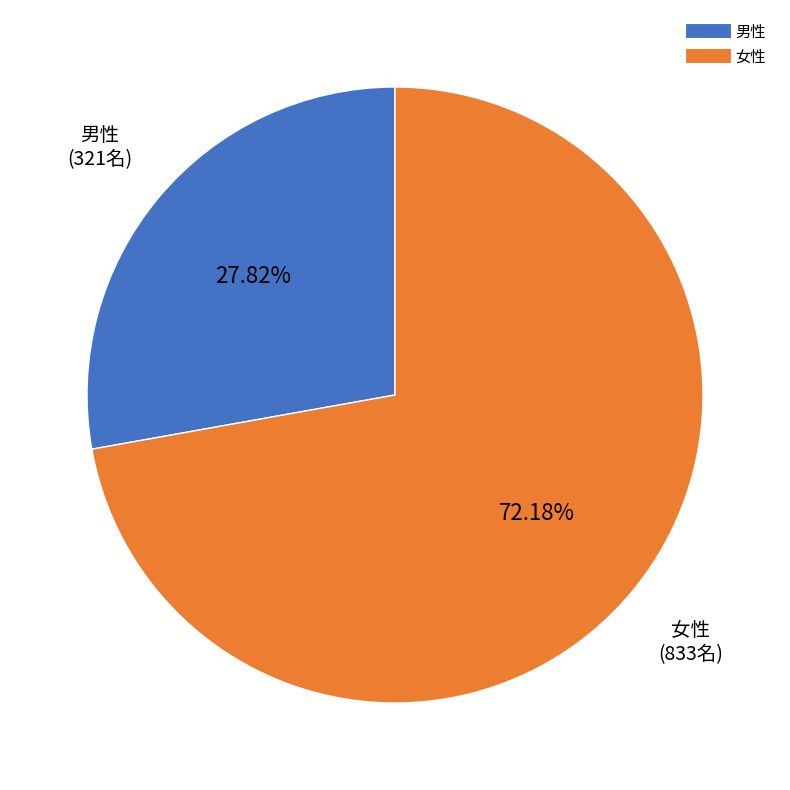

Does 男性 represent more than half of the total?

No